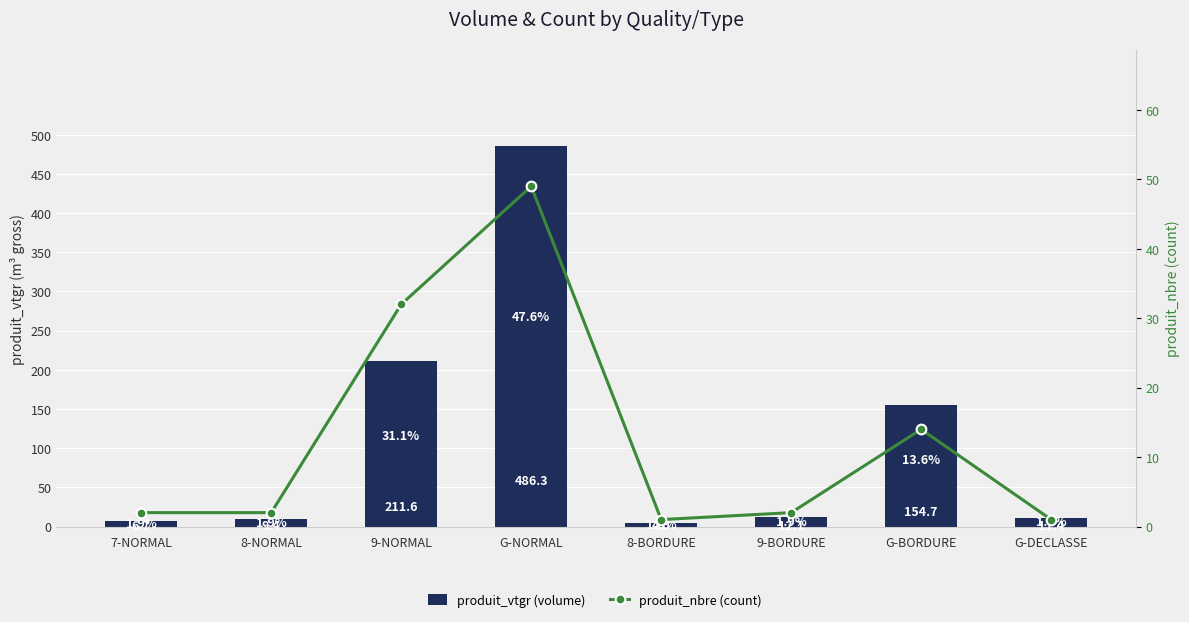

Reading left to right, what are all the values shown in this chart?

produit_vtgr (volume): 6.7	9.4	211.6	486.3	4.0	12.1	154.7	11.4
produit_nbre (count): 2.0	2.0	32.0	49.0	1.0	2.0	14.0	1.0